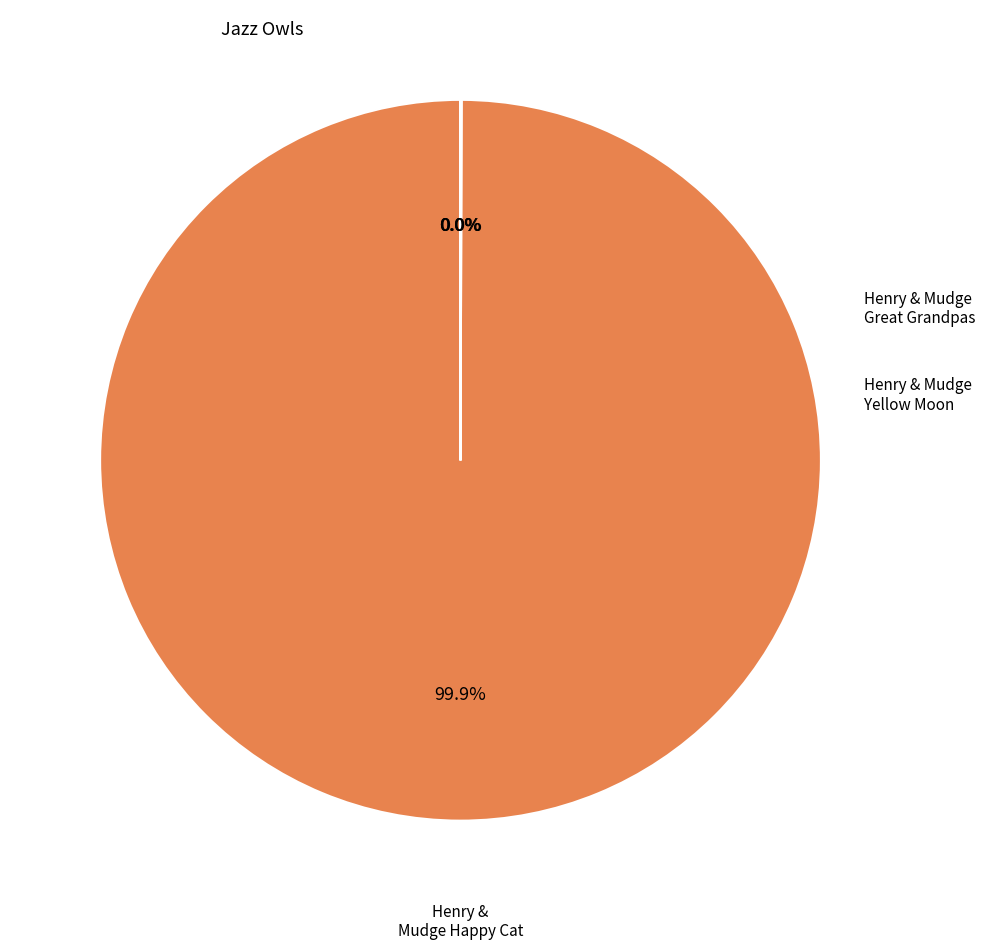

Is there a majority slice in this chart?

Yes